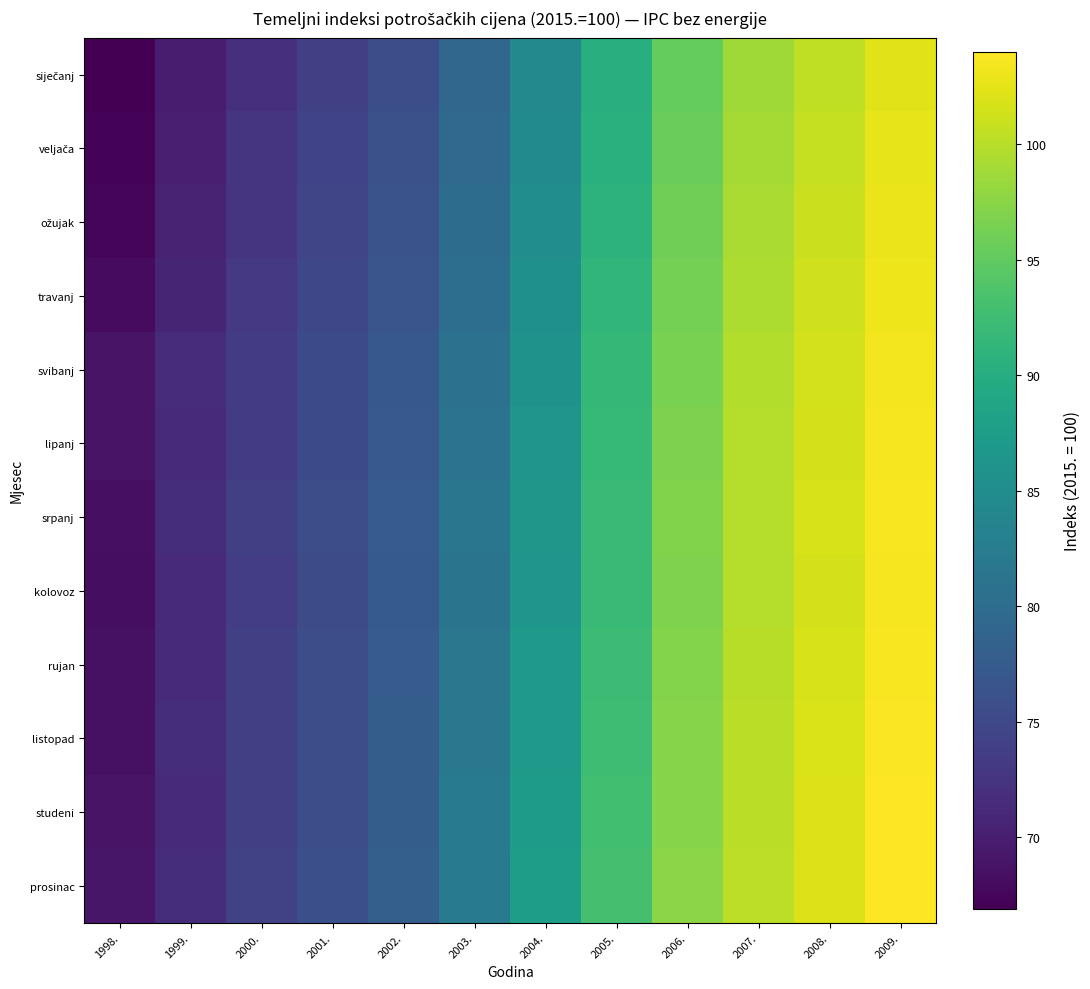

Which category has the lowest value across all series?

1998.